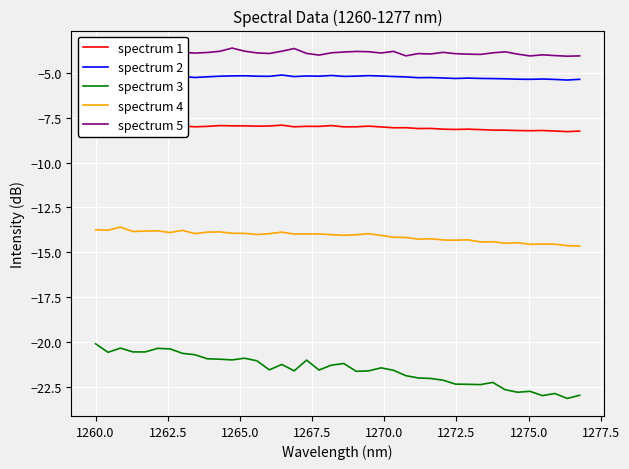

True or false: spectrum 5 and spectrum 2 cross at least once.

False